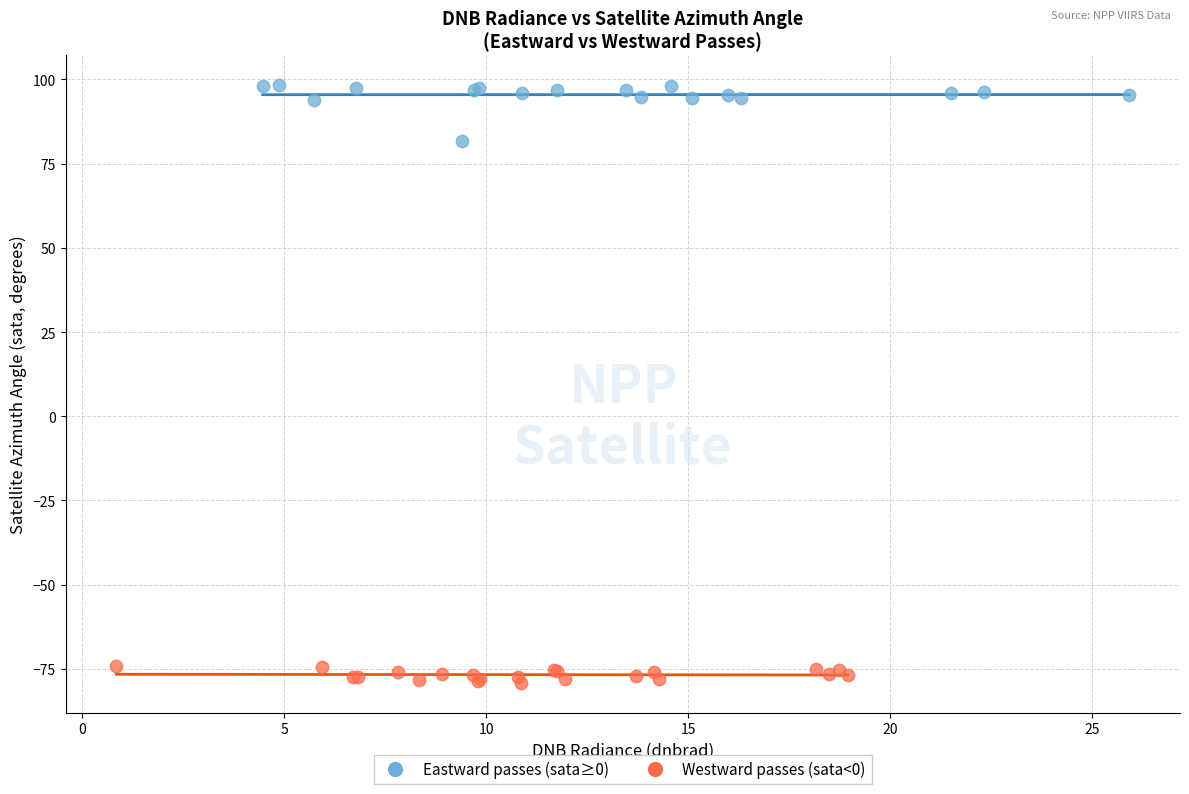

Which series has the widest spread of Y values?

Eastward passes (sata≥0)